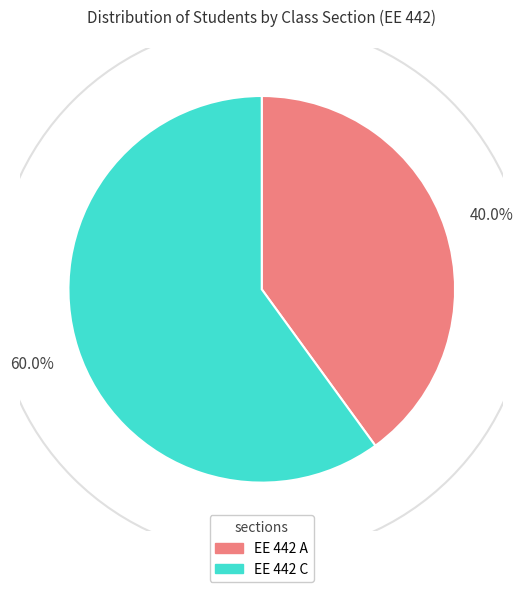

Between EE 442 C and EE 442 A, which is larger?

EE 442 C